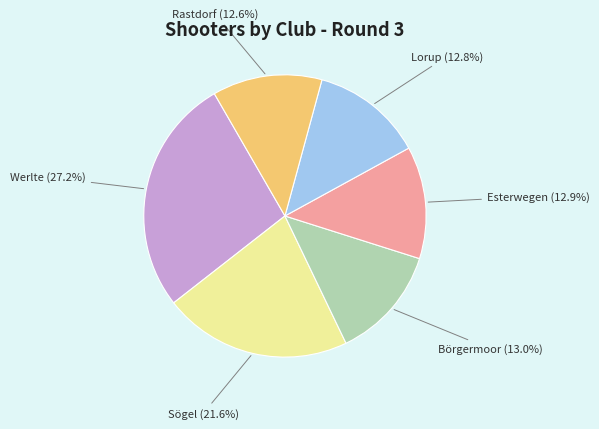

Does any single category account for the majority?

No